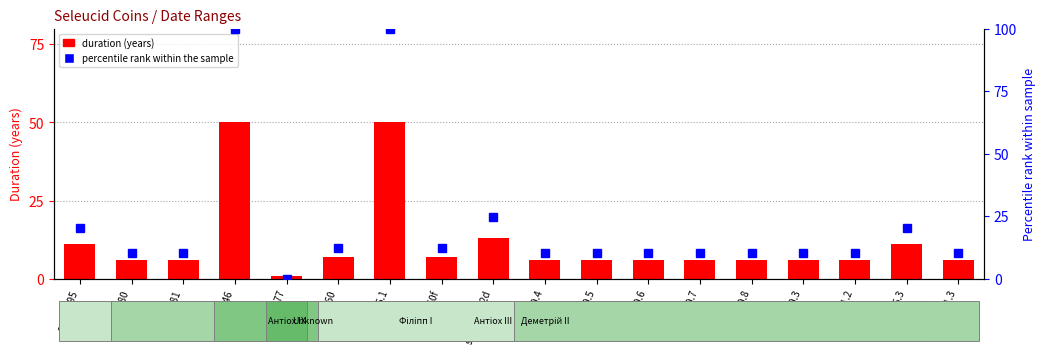

The duration (years) series shows 6.0 at sc.1.1980.5. True or false?

True